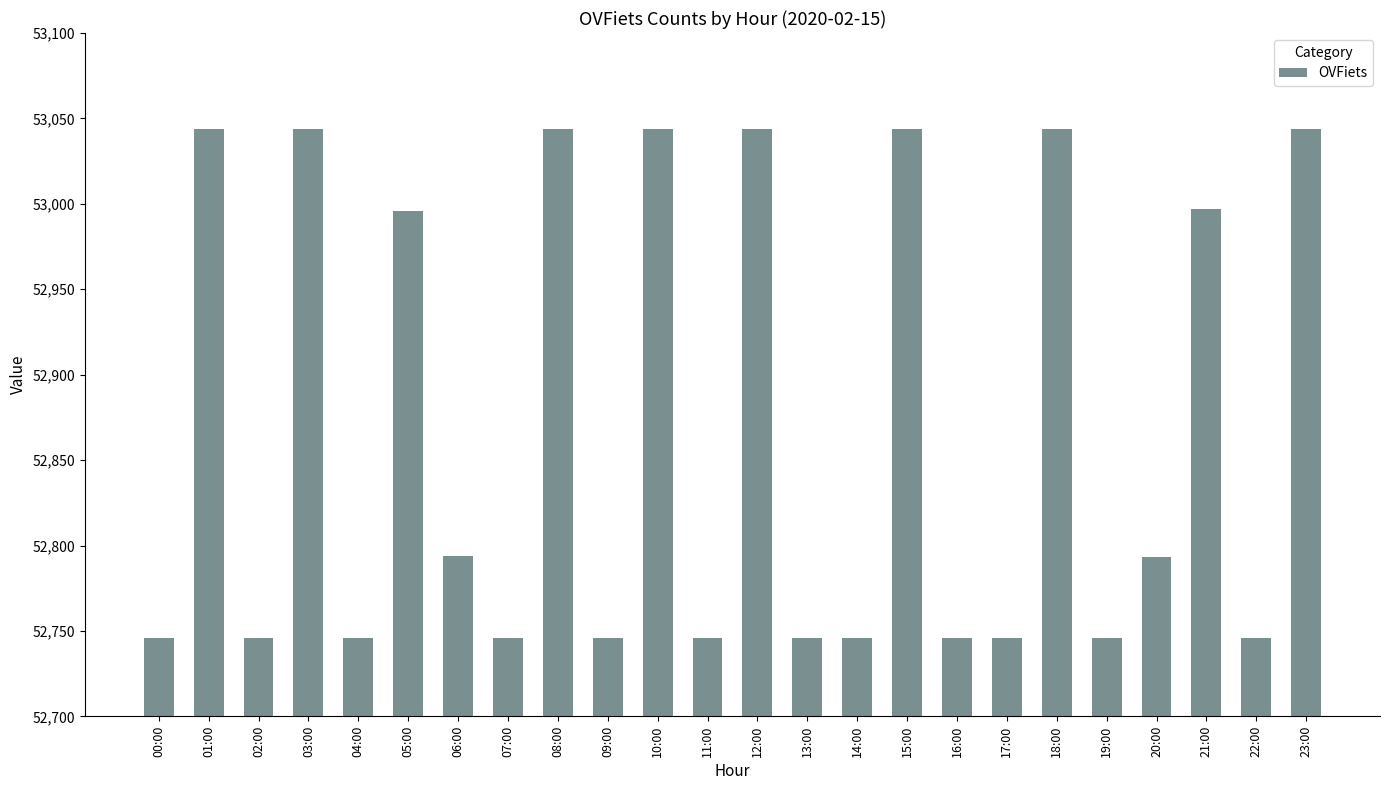

Does the chart contain stacked bars?

No